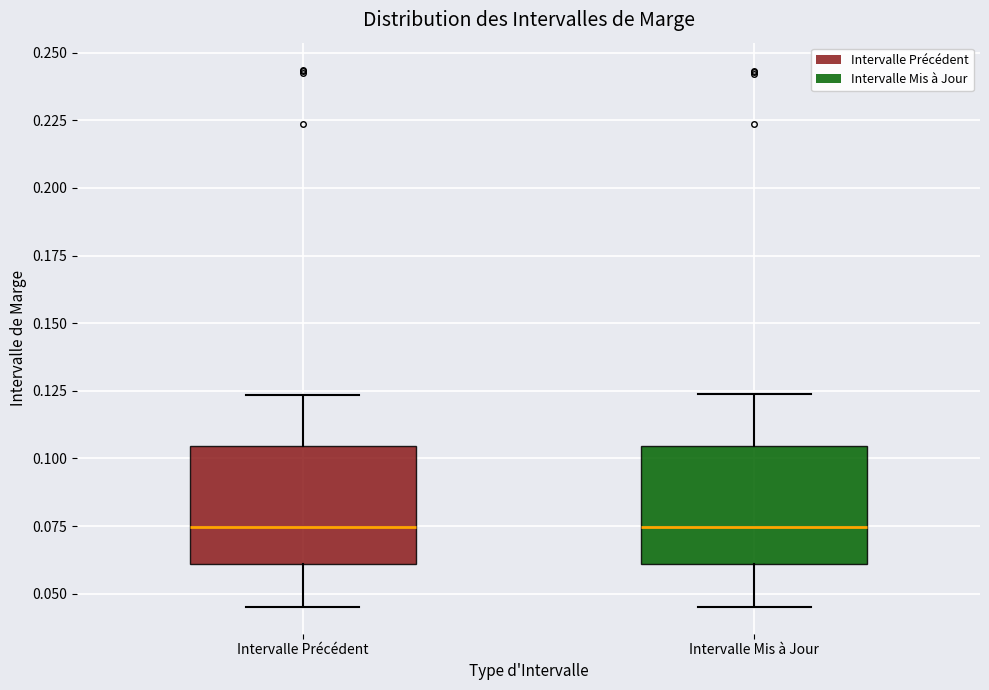

Where is the upper edge of the box for Intervalle Précédent on the y-axis? The values are not printed on the chart, so give them approximately, as read against the axis.

0.105